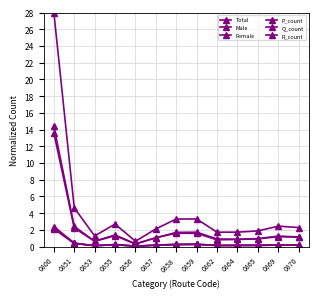

At which label does Female first exceed 1?

0800